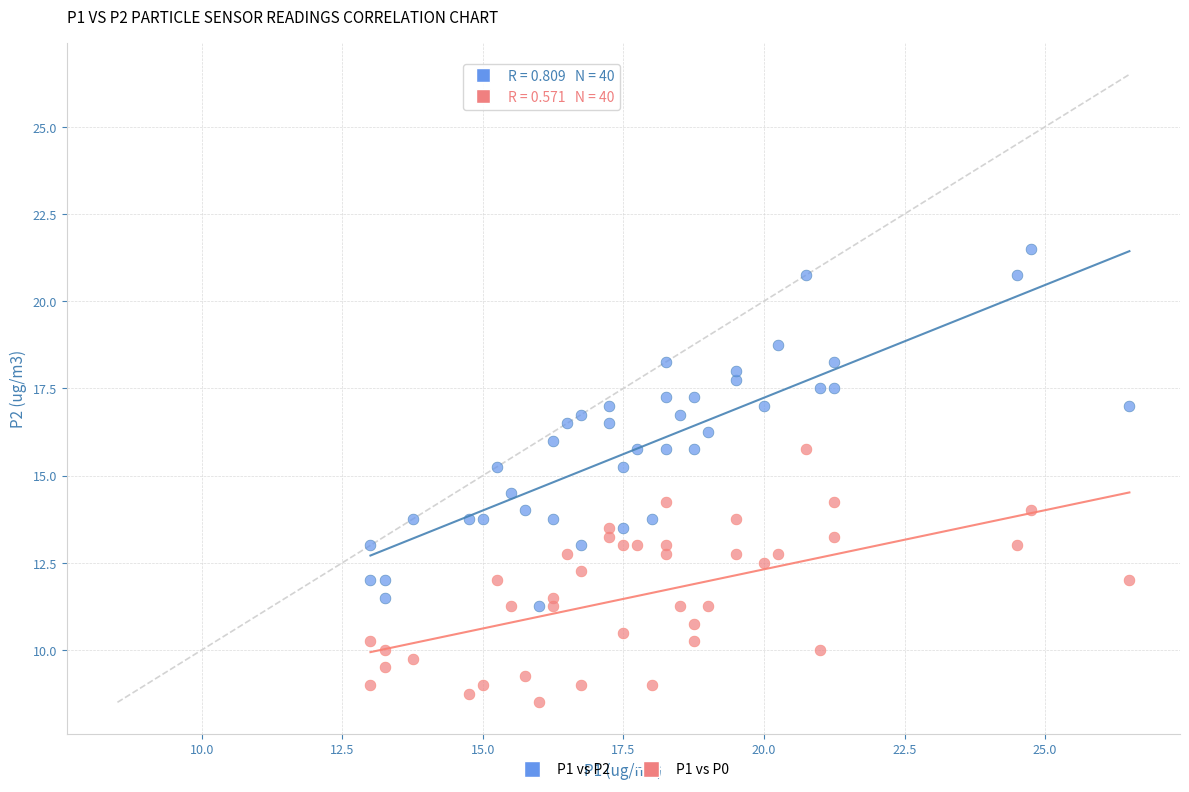

Which series contains the highest Y value?

P1 vs P2